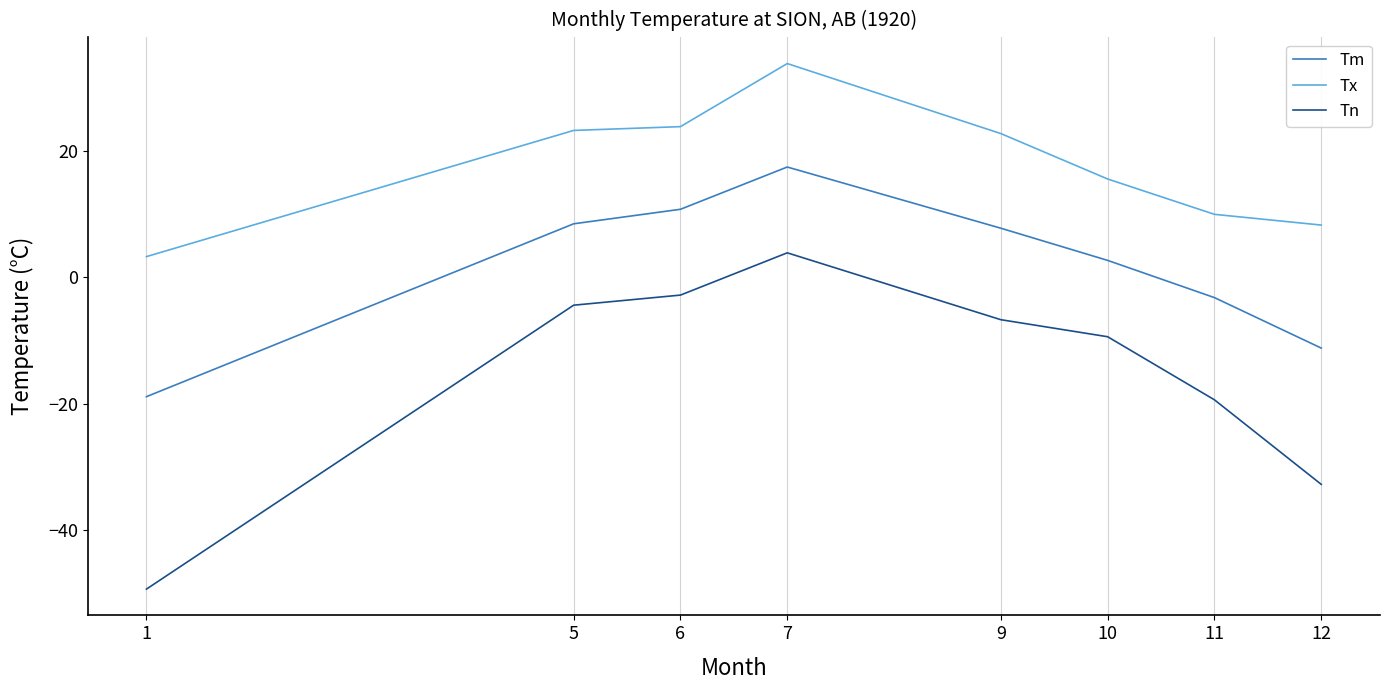

Where is Tx nearest to the value 18?

10